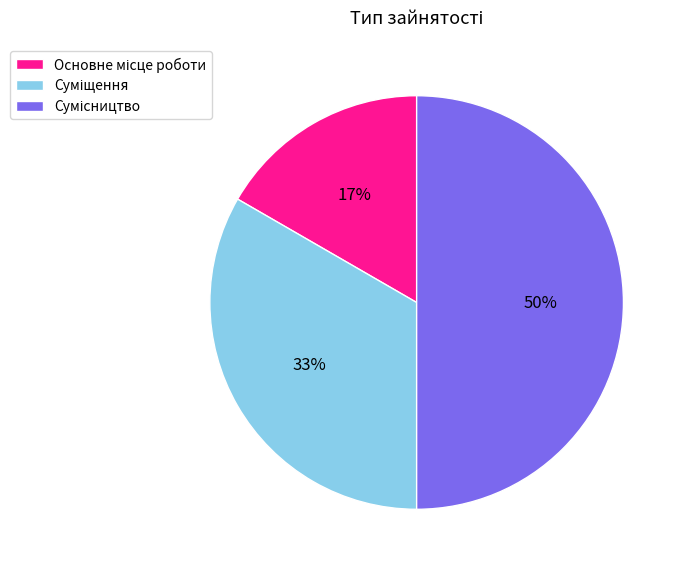

To the nearest percent, what is the difference between the largest and smallest slice percentages?

33%